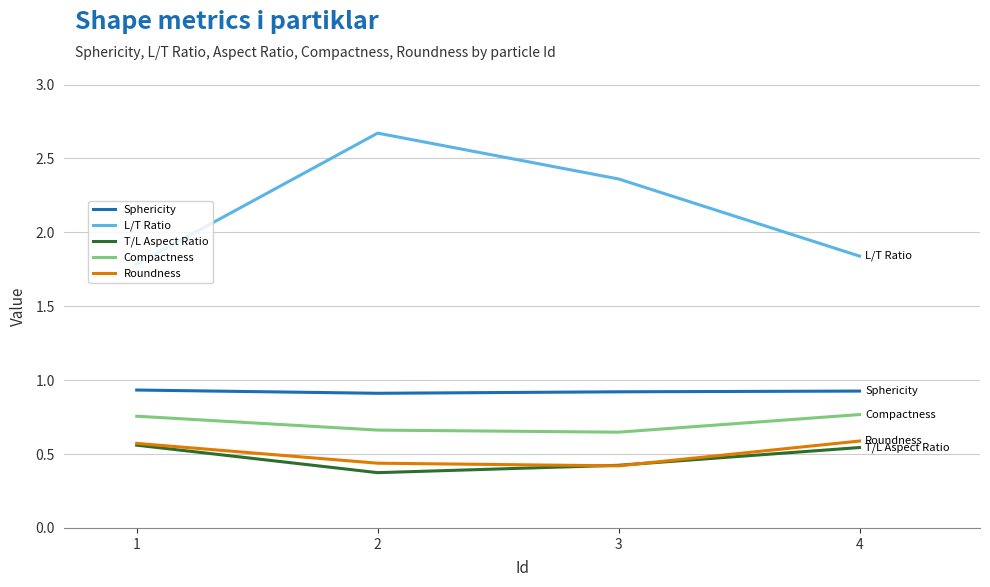

True or false: T/L Aspect Ratio has more than 0 points higher than both neighbors.

False